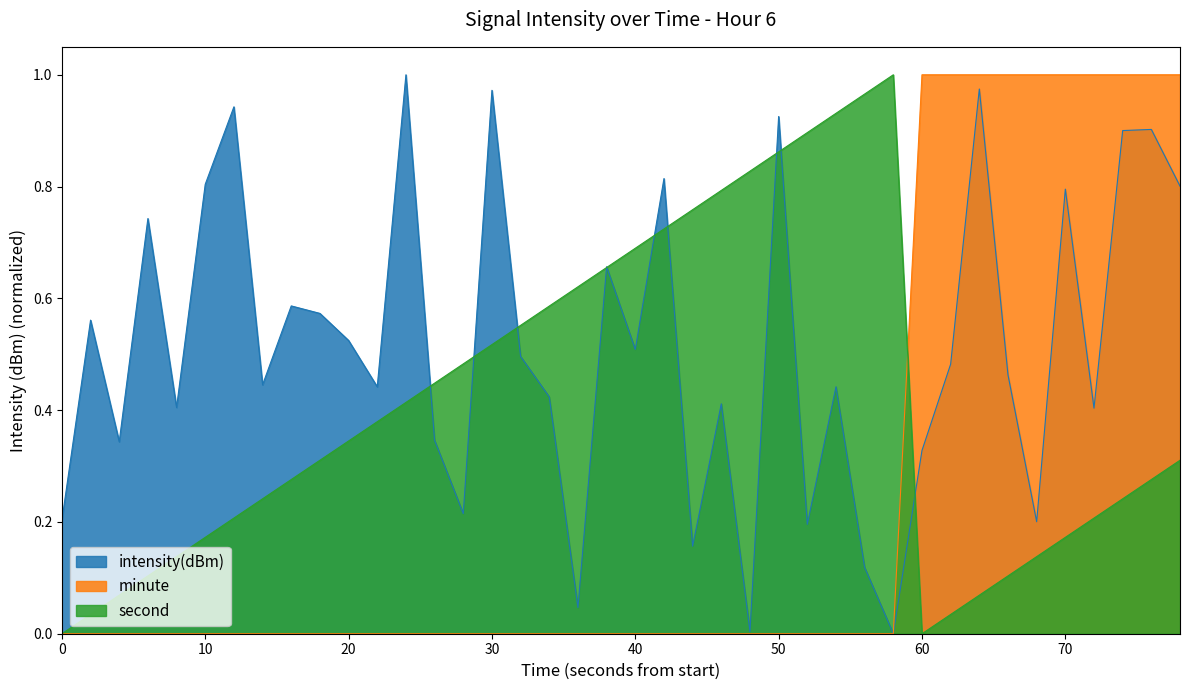

Rank the series by their average value, from highest to lowest.

intensity(dBm), second, minute